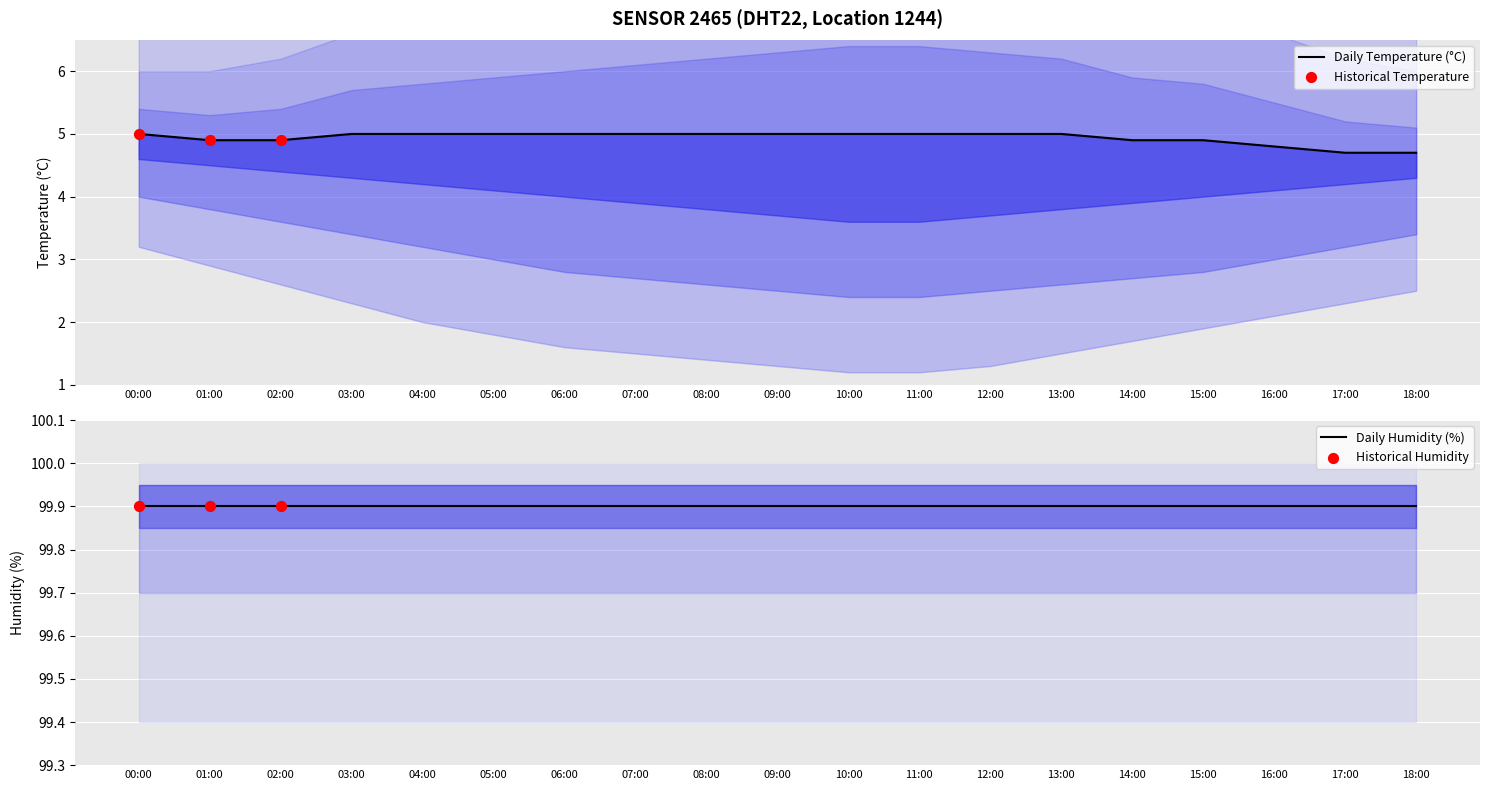

Between 09:00 and 14:00, which is larger?

09:00